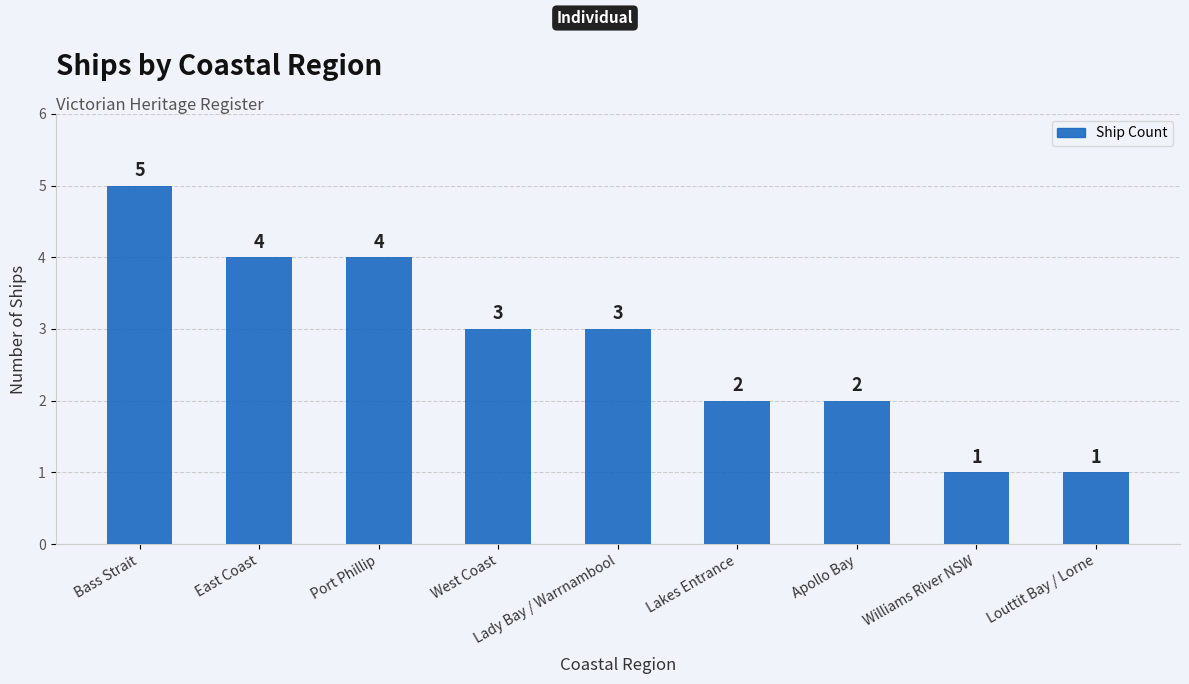

What is the label of the 6th bar from the left?

Lakes Entrance